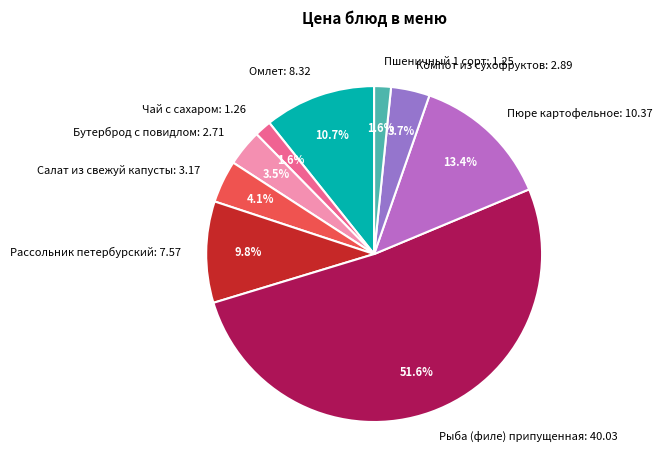

How much of the chart is everything except Чай с сахаром?

98.4%